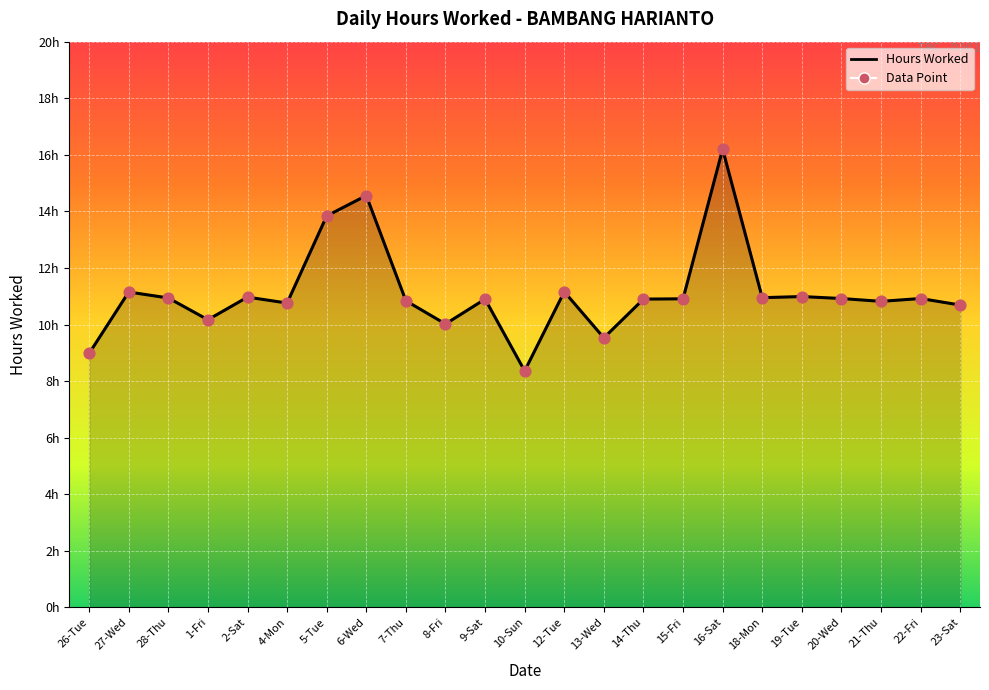

What is the change in value from 8-Fri to 20-Wed?

+0.9